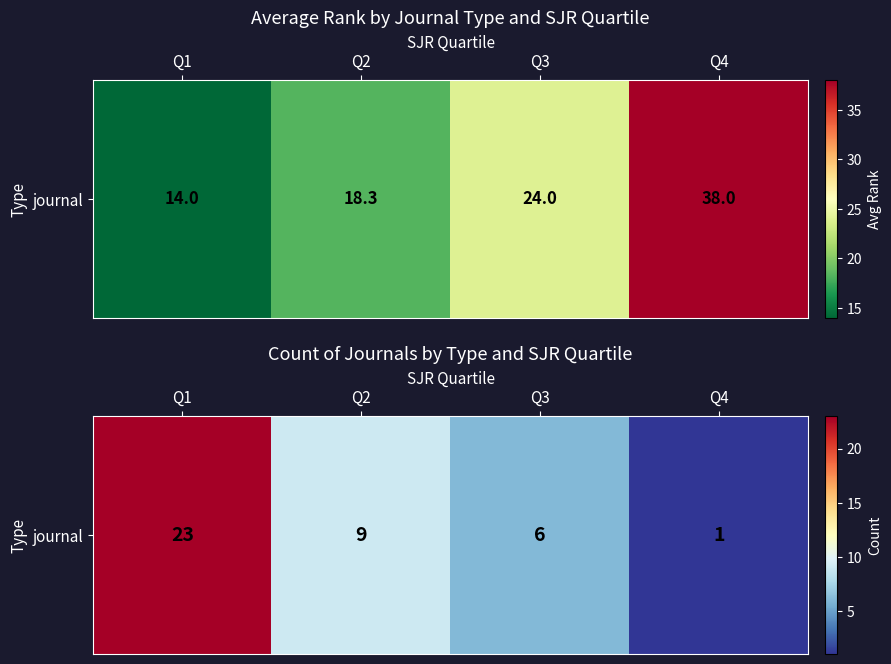

Which category has the lowest value across all series?

Q4